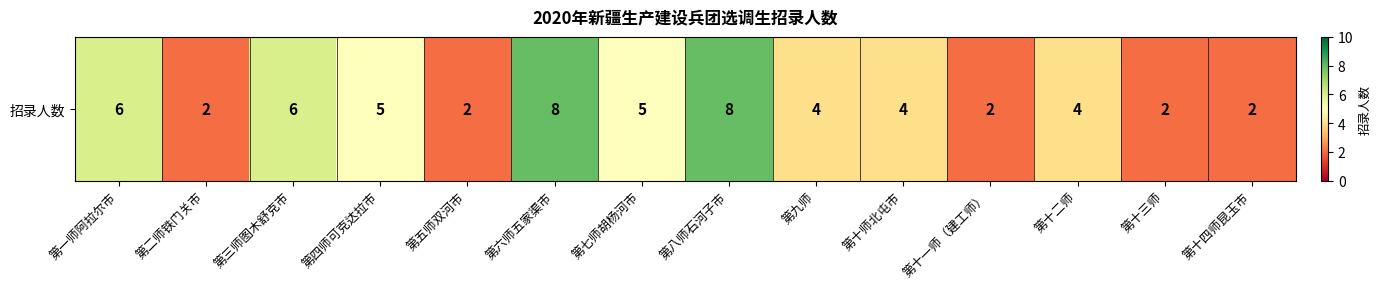

At which label is the value closest to 5?

第四师可克达拉市